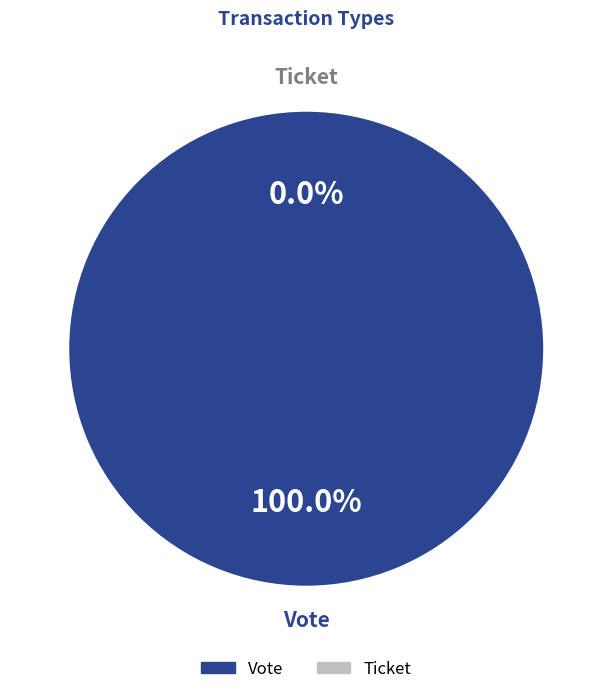

How many slices are in this pie chart?

2